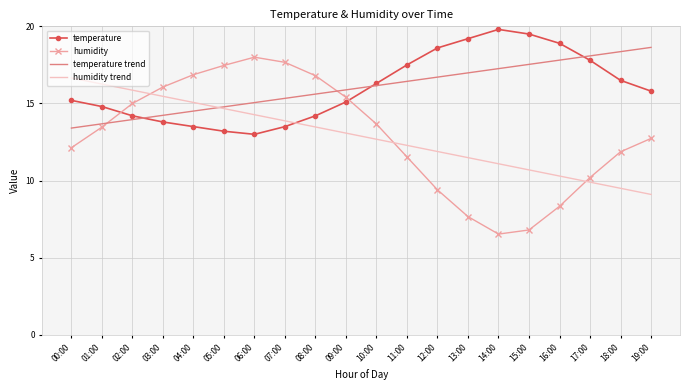

What is the lowest value of the temperature trend series?

13.4